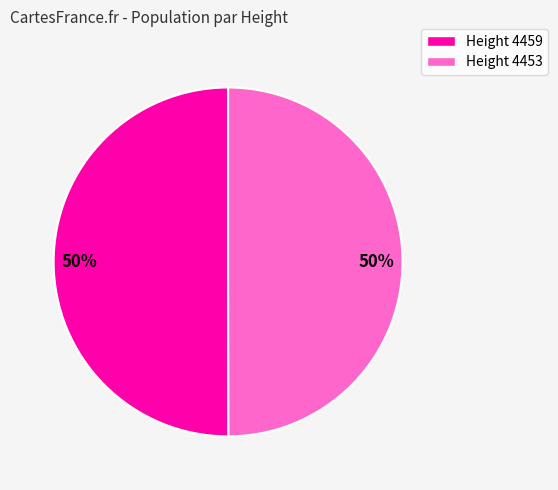

Count the number of slices in the pie.

2